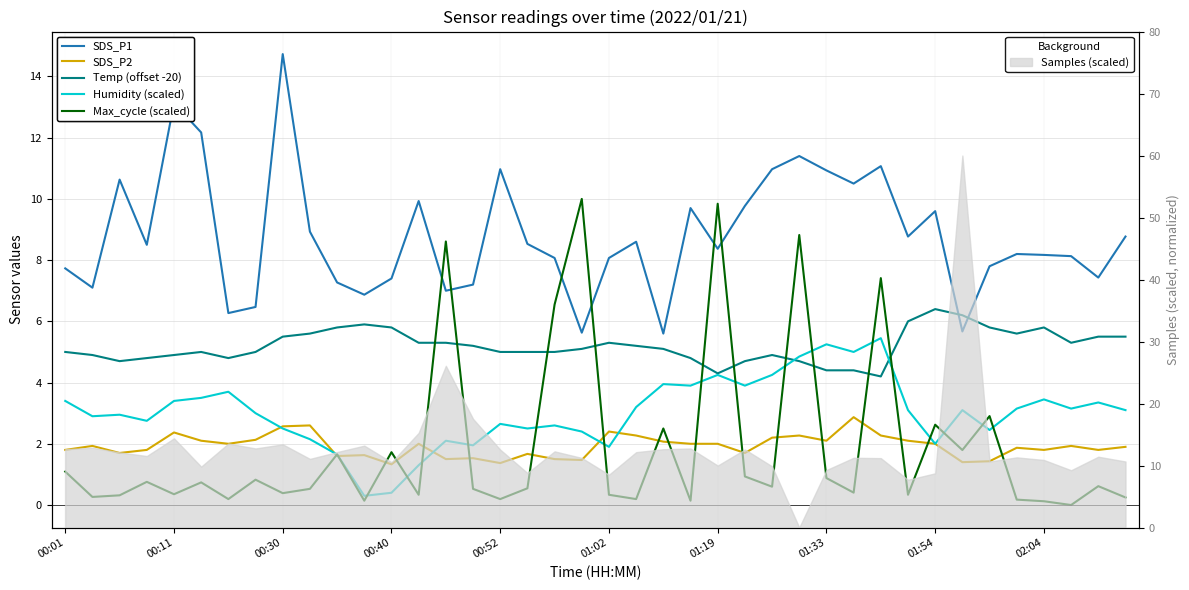

The value of SDS_P2 at 01:19 is 2.0. True or false?

True